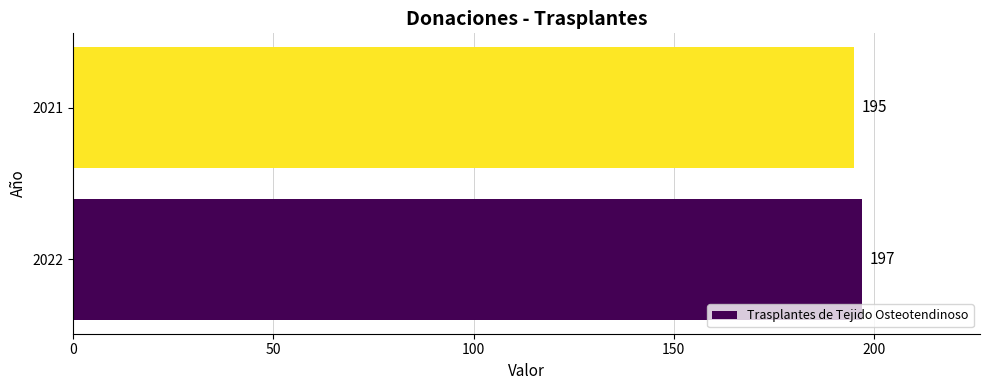

The value at 2022 is 265. True or false?

False